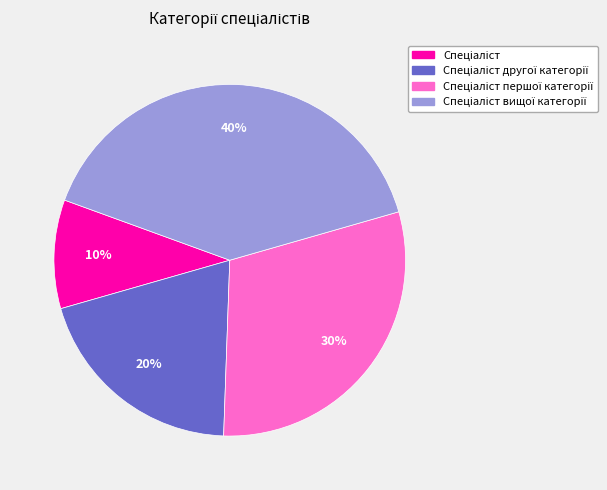

Is there a majority slice in this chart?

No